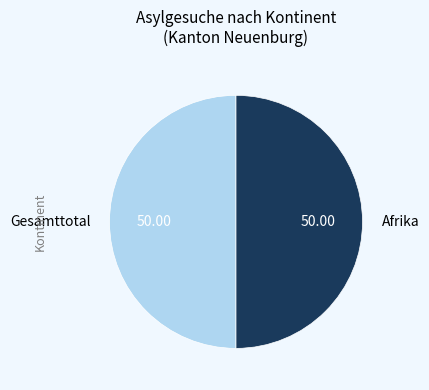

Is the sum of Afrika and Gesamttotal greater than half?

Yes